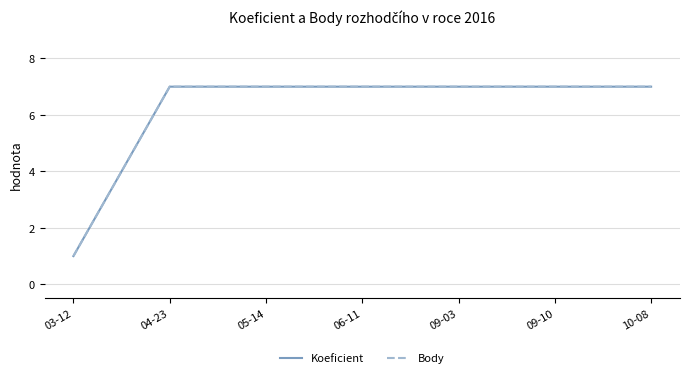

Which series has the largest total across all categories?

Koeficient